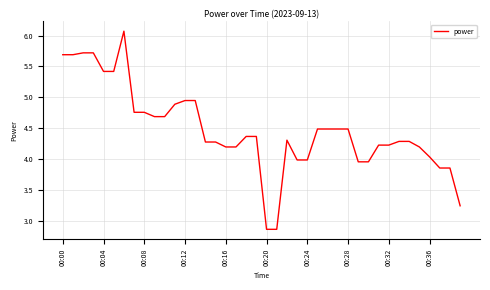

What is the minimum value shown in the chart?

2.9